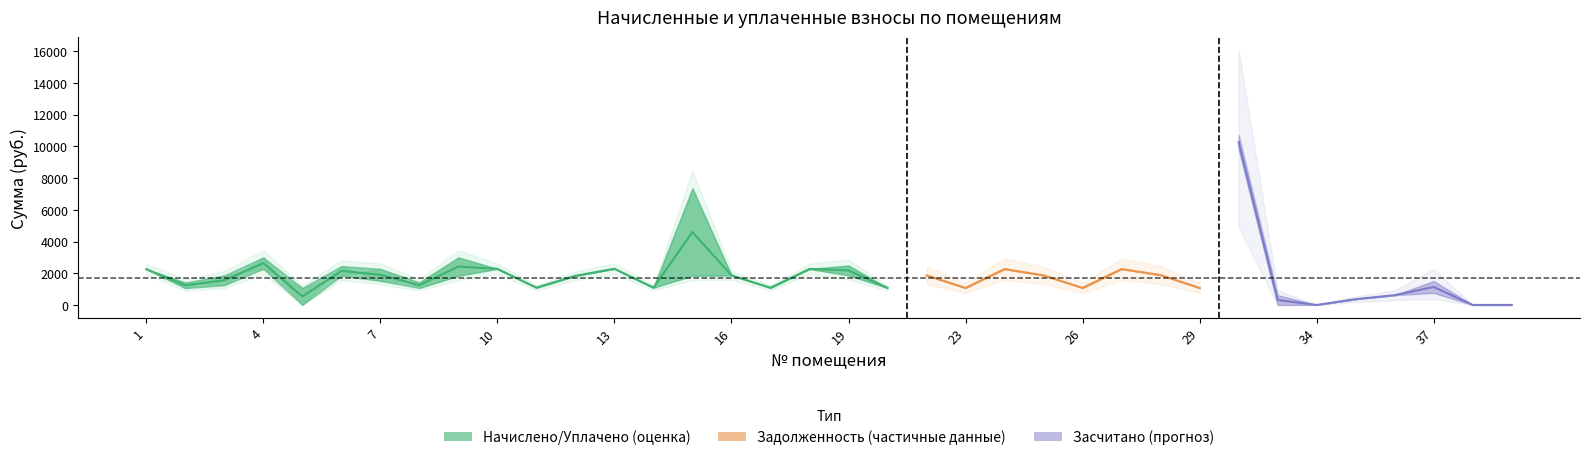

What is the value of the начислено point at the 18th from the left?

2271.2